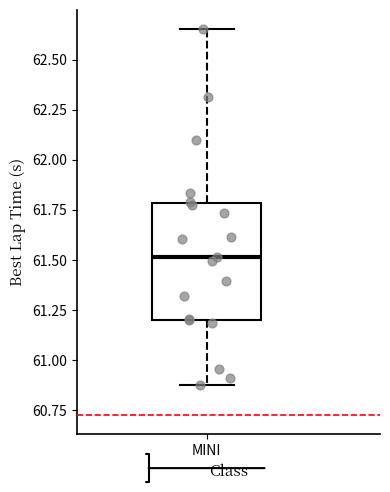

Transcribe this box plot: give where the median line is, the range the box spans, and where the two whiskers end, as read against the y-axis. The values are not printed on the chart, so give them approximately, as read against the axis.

median 61.50, box 61.20 to 61.80, whiskers 60.90 to 62.65